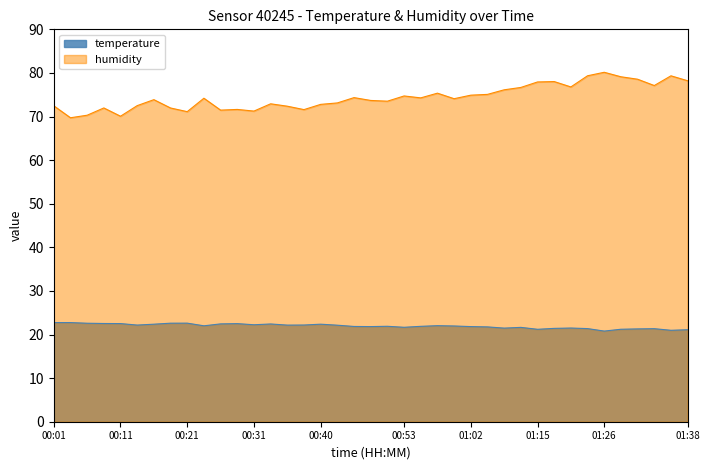

At which category does humidity reach its first local valley?

00:04